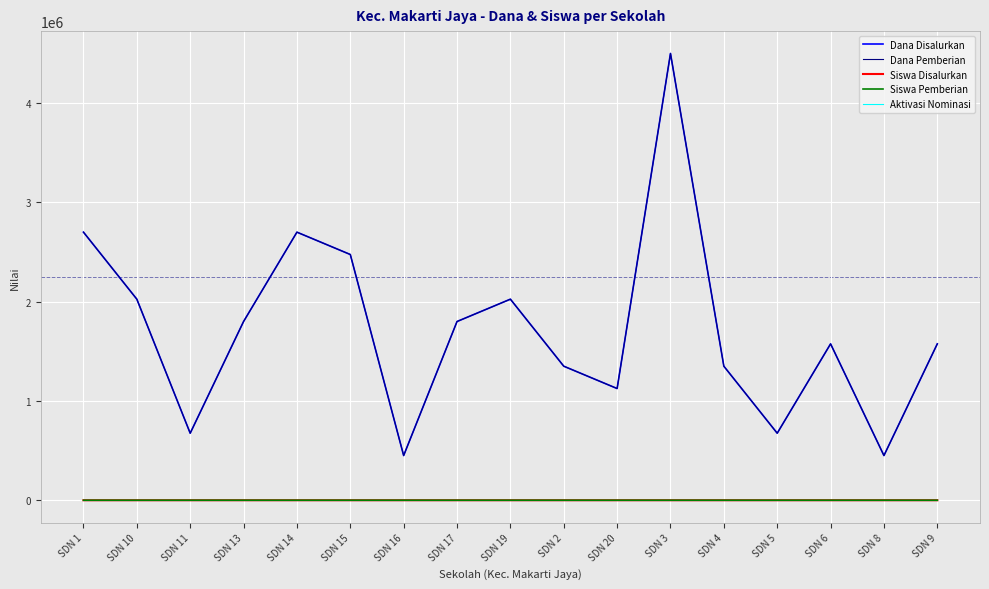

In Siswa Disalurkan, how many points are higher than both neighbors (excluding endpoints)?

4